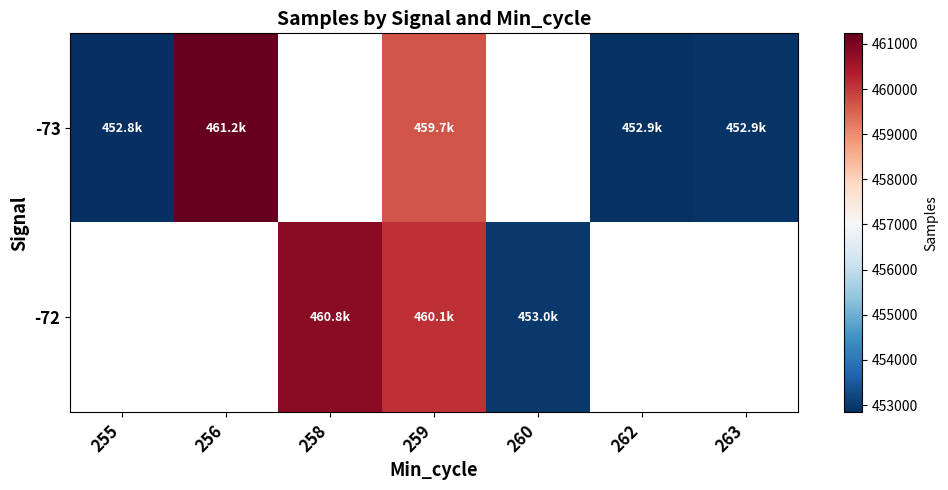

Where does the -73 series first go above 459692?

256